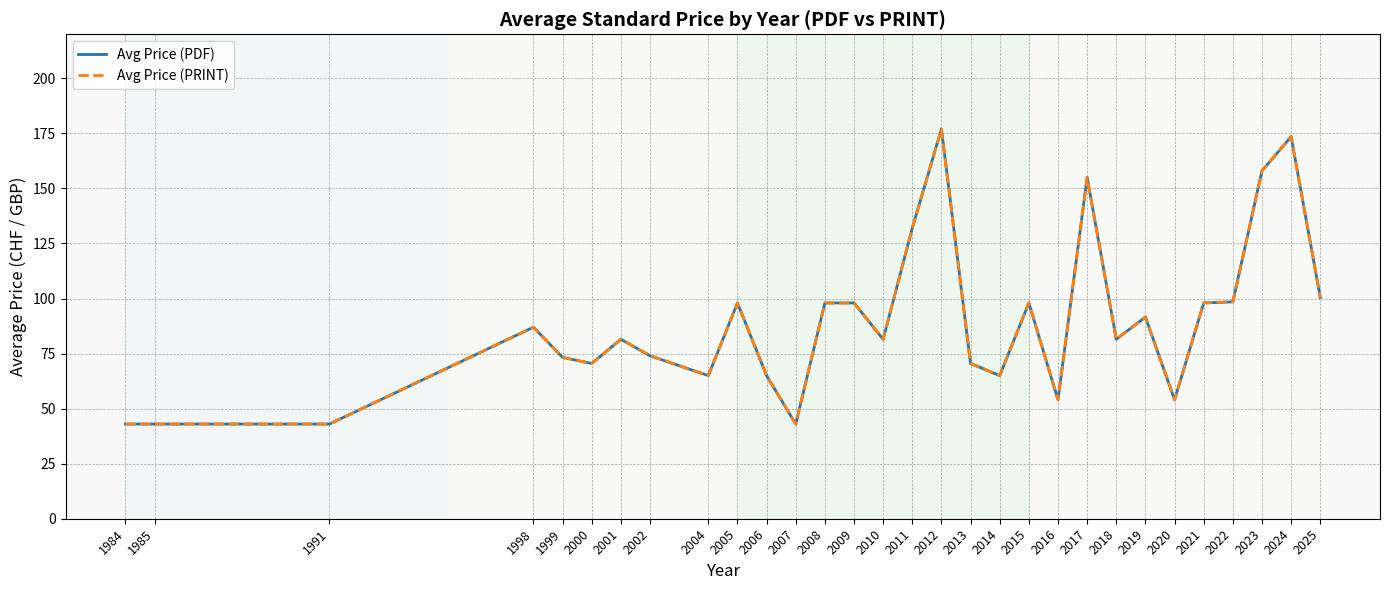

Reading right to left, transcribe all the data shown in this chart.

Avg Price (PDF): 100.5	173.5	158.0	98.5	98.0	54.0	91.6	81.5	155.0	54.0	98.0	65.0	70.5	177.0	132.0	81.5	98.0	98.0	43.0	65.0	98.0	65.0	74.0	81.5	70.5	73.2	87.0	43.0	43.0	43.0
Avg Price (PRINT): 100.5	173.5	158.0	98.5	98.0	54.0	91.6	81.5	155.0	54.0	98.0	65.0	70.5	177.0	132.0	81.5	98.0	98.0	43.0	65.0	98.0	65.0	74.0	81.5	70.5	73.2	87.0	43.0	43.0	43.0